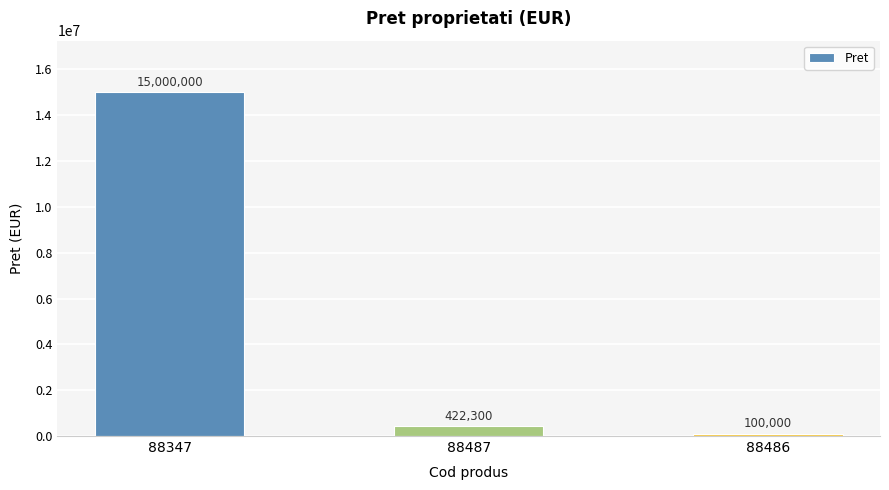

At which label does the data first exceed 422300?

88347